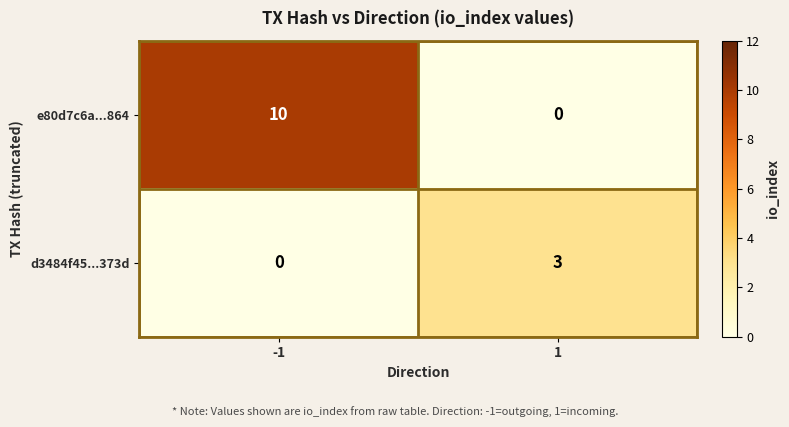

Reading left to right, what are all the values shown in this chart?

e80d7c6a...864: -1=10	1=0
d3484f45...373d: -1=0	1=3